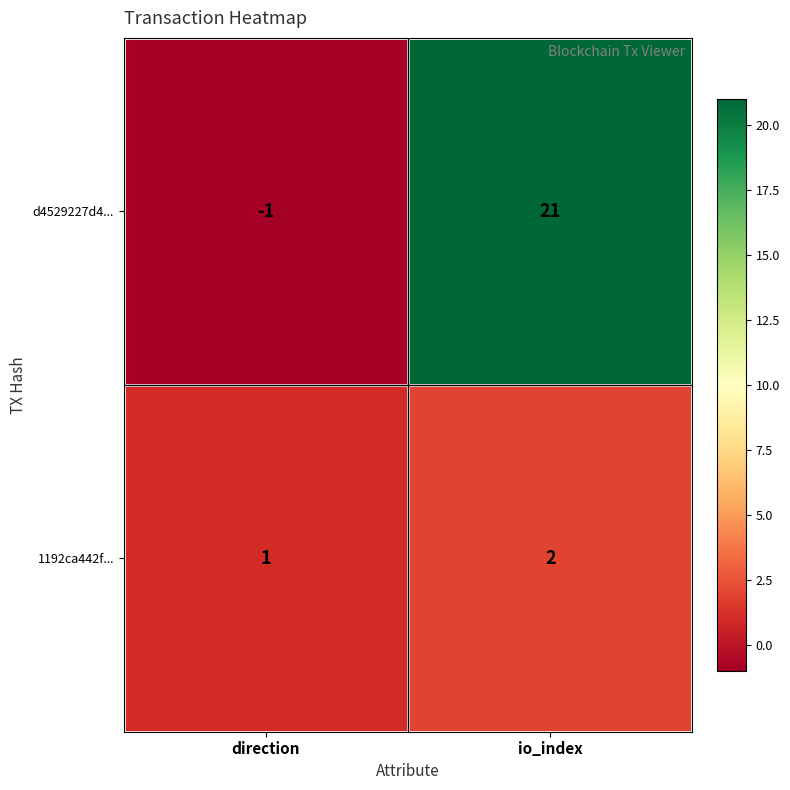

What value does the d4529227d4... series have at io_index?

21